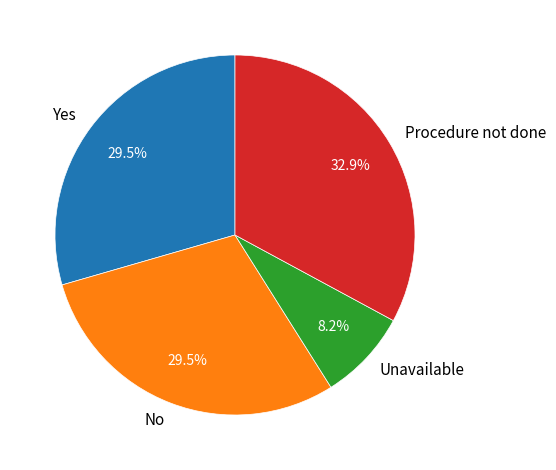

To the nearest percent, what is the difference between the Yes and Procedure not done slice percentages?

3%